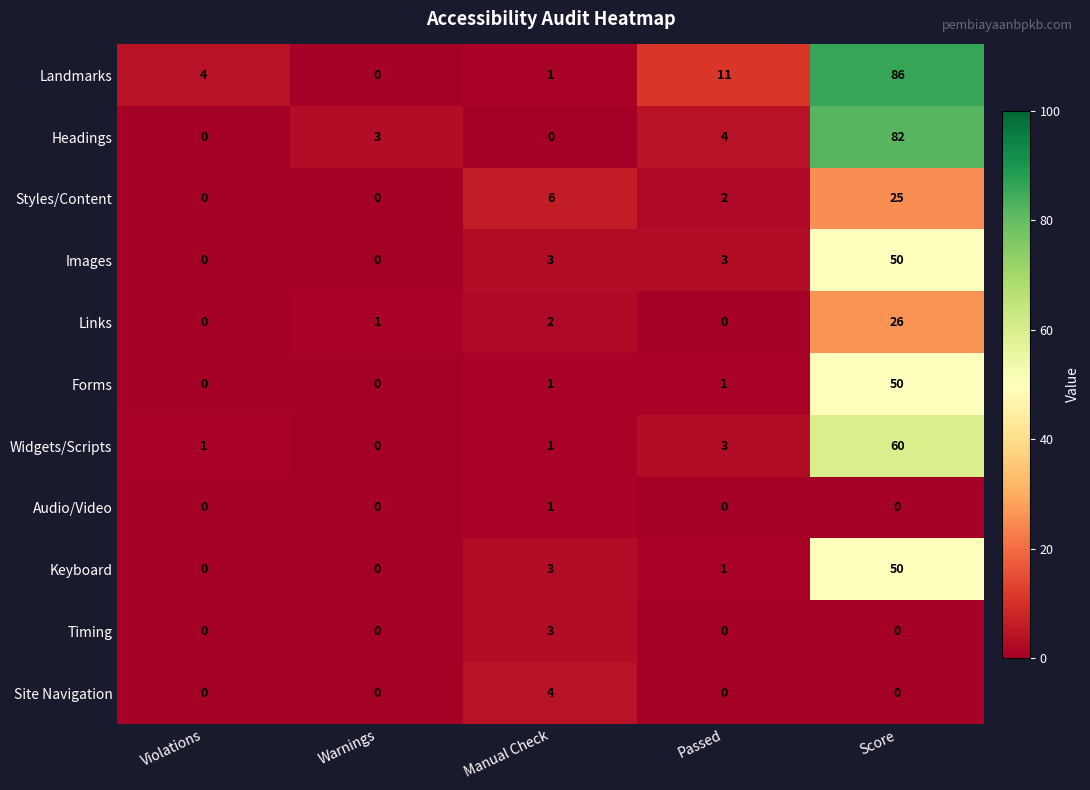

Which series has the largest total across all categories?

Landmarks